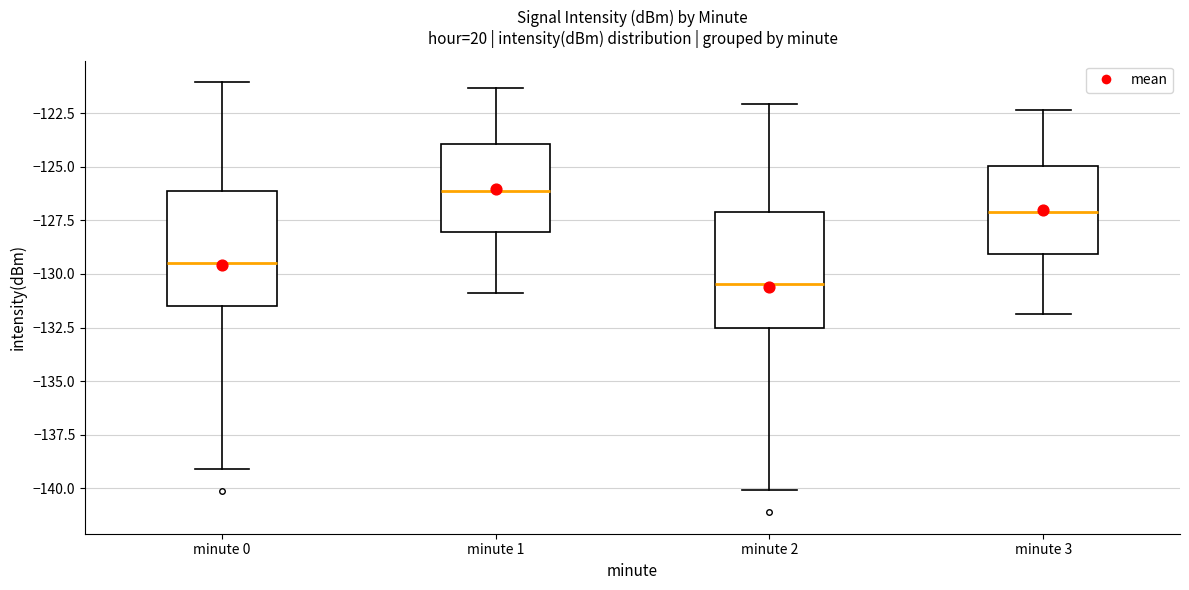

Reading left to right, read every box against the y-axis: the position of its median line, the range the box covers, and the ends of its whiskers. The values are not printed on the chart, so give them approximately, as read against the axis.

minute 0: median -129.5, box -131.5 to -126.0, whiskers -139.0 to -121.0
minute 1: median -126.0, box -128.0 to -124.0, whiskers -131.0 to -121.5
minute 2: median -130.5, box -132.5 to -127.0, whiskers -140.0 to -122.0
minute 3: median -127.0, box -129.0 to -125.0, whiskers -132.0 to -122.5